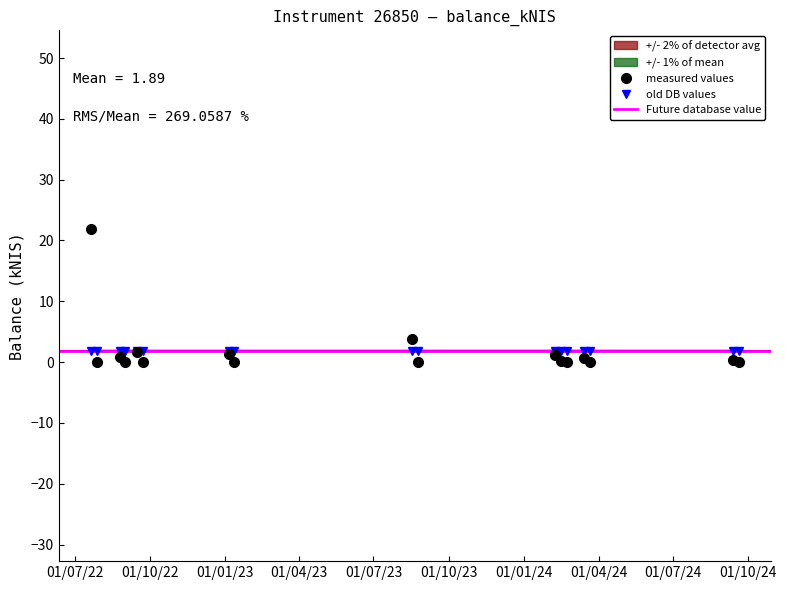

Reading left to right, what are all the values shown in this chart?

2022-07-21=21.8	2022-07-28=0.0	2022-08-25=0.9	2022-09-01=0.0	2022-09-15=1.7	2022-09-22=0.0	2023-01-05=1.3	2023-01-12=0.0	2023-08-17=3.8	2023-08-24=0.0	2024-02-08=1.2	2024-02-15=0.2	2024-02-22=0.0	2024-03-14=0.7	2024-03-21=0.0	2024-09-12=0.4	2024-09-19=0.0